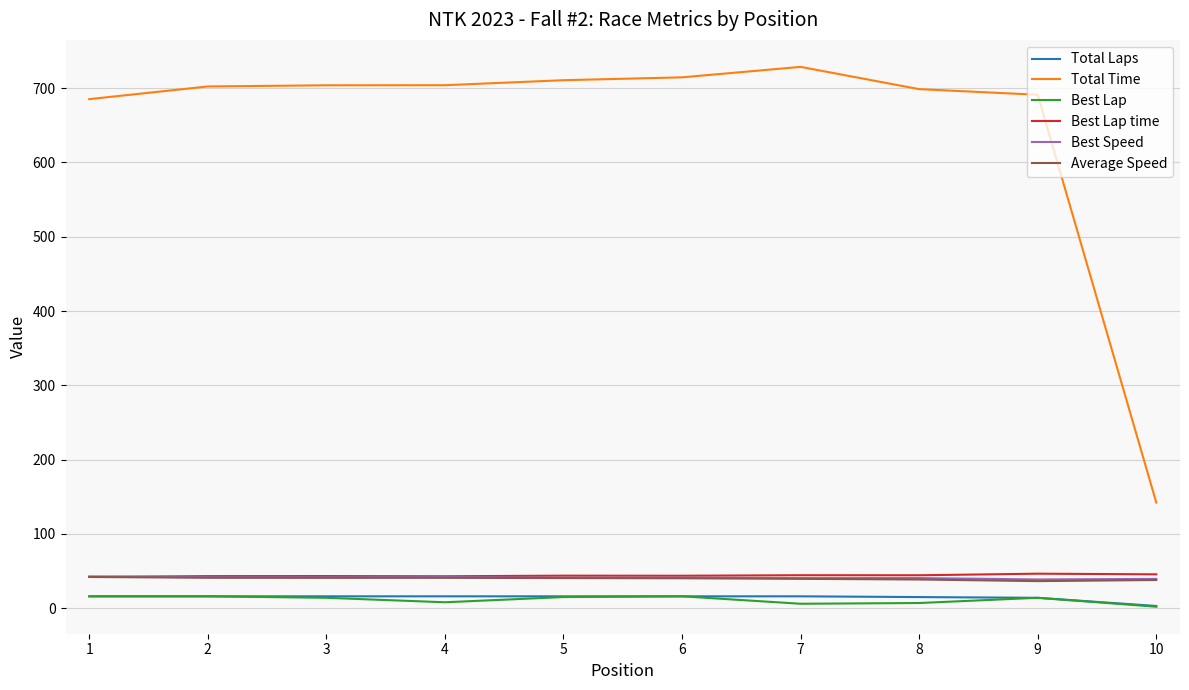

Which series has the widest spread of values?

Total Time